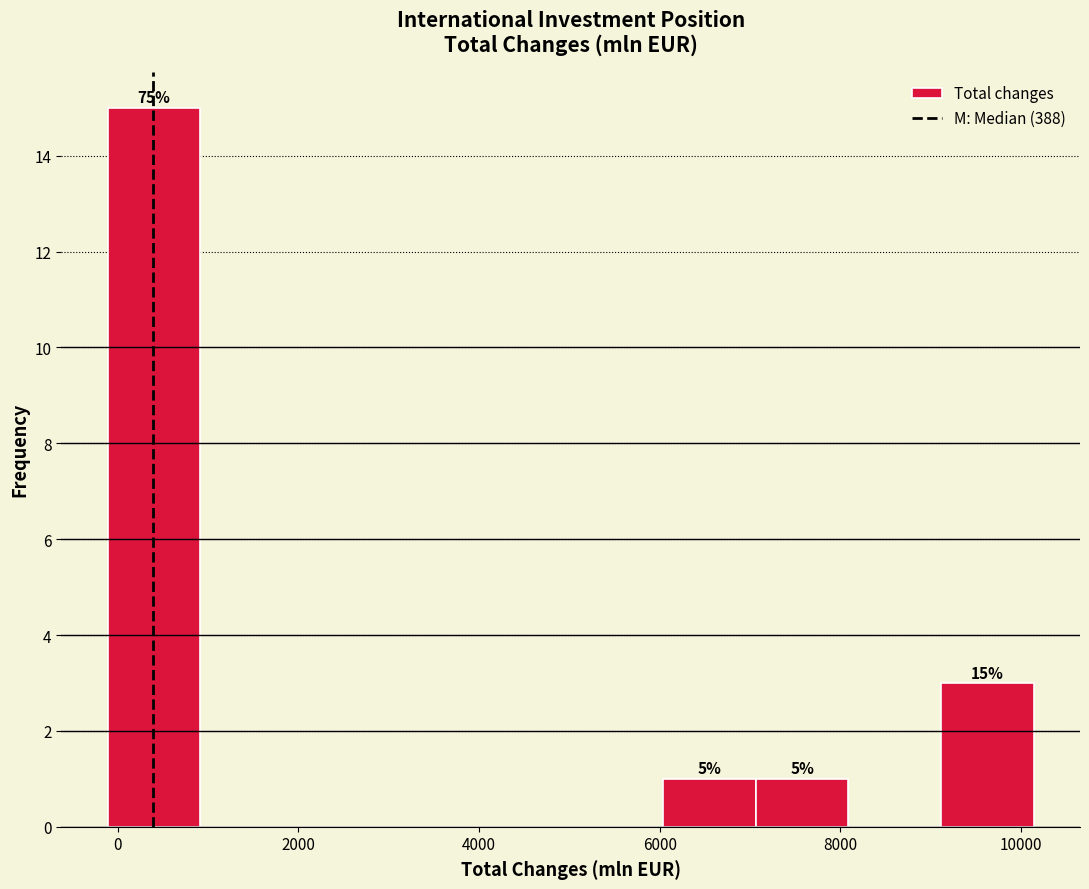

Over which range of the x-axis is the bar tallest?

-200 to 1000